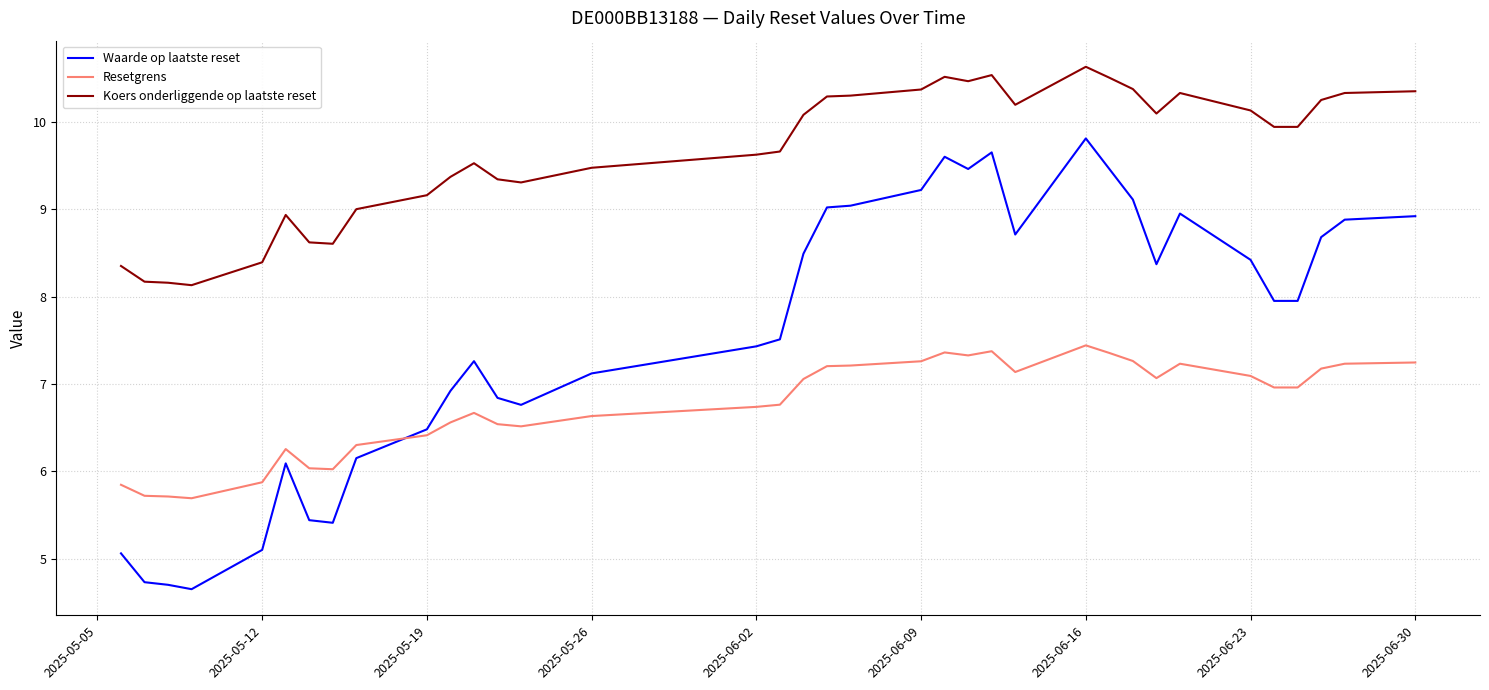

Which series has the largest total across all categories?

Koers onderliggende op laatste reset